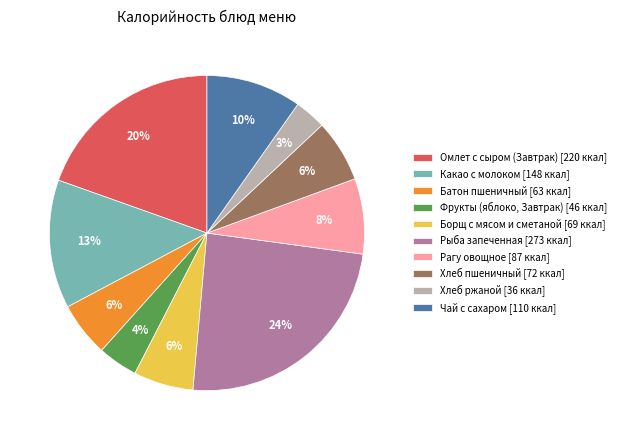

Which category has the smallest portion of the pie?

Хлеб ржаной